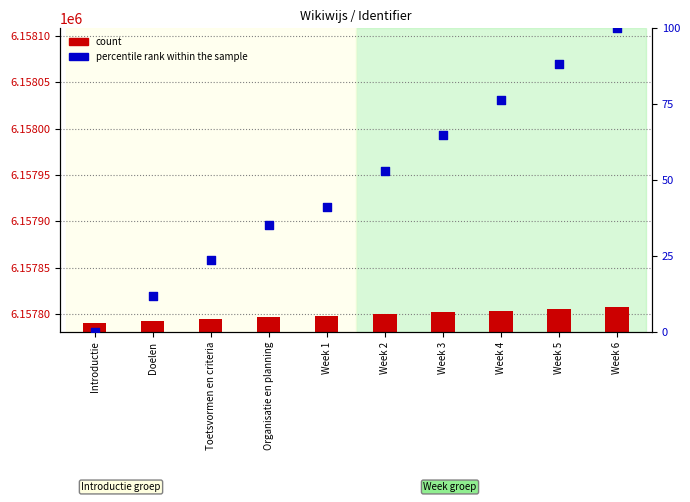

Which series has the largest Y range (max minus min)?

percentile rank within the sample